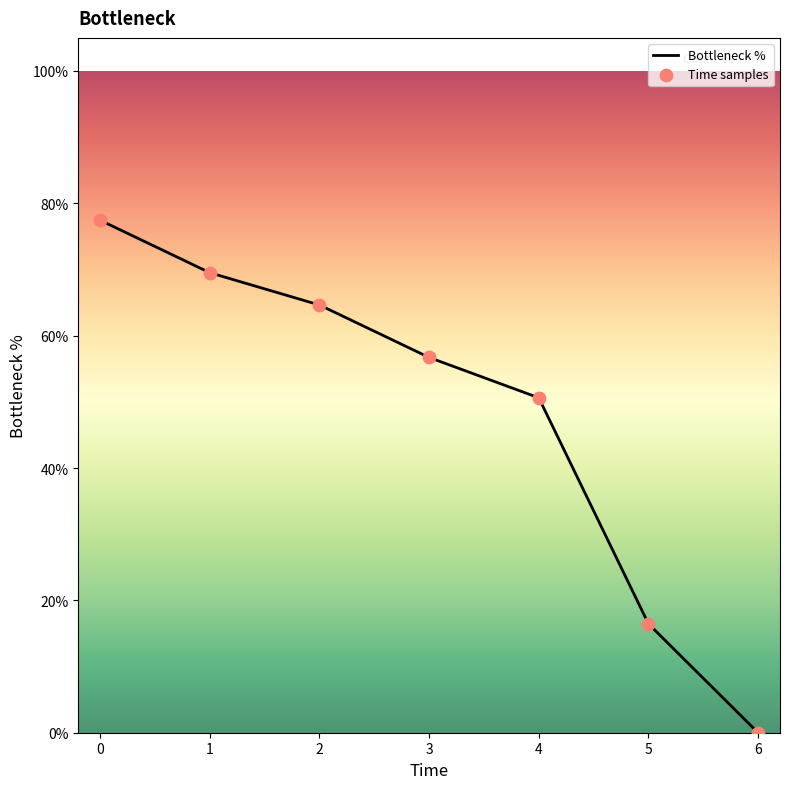

What is the average value?

47.9